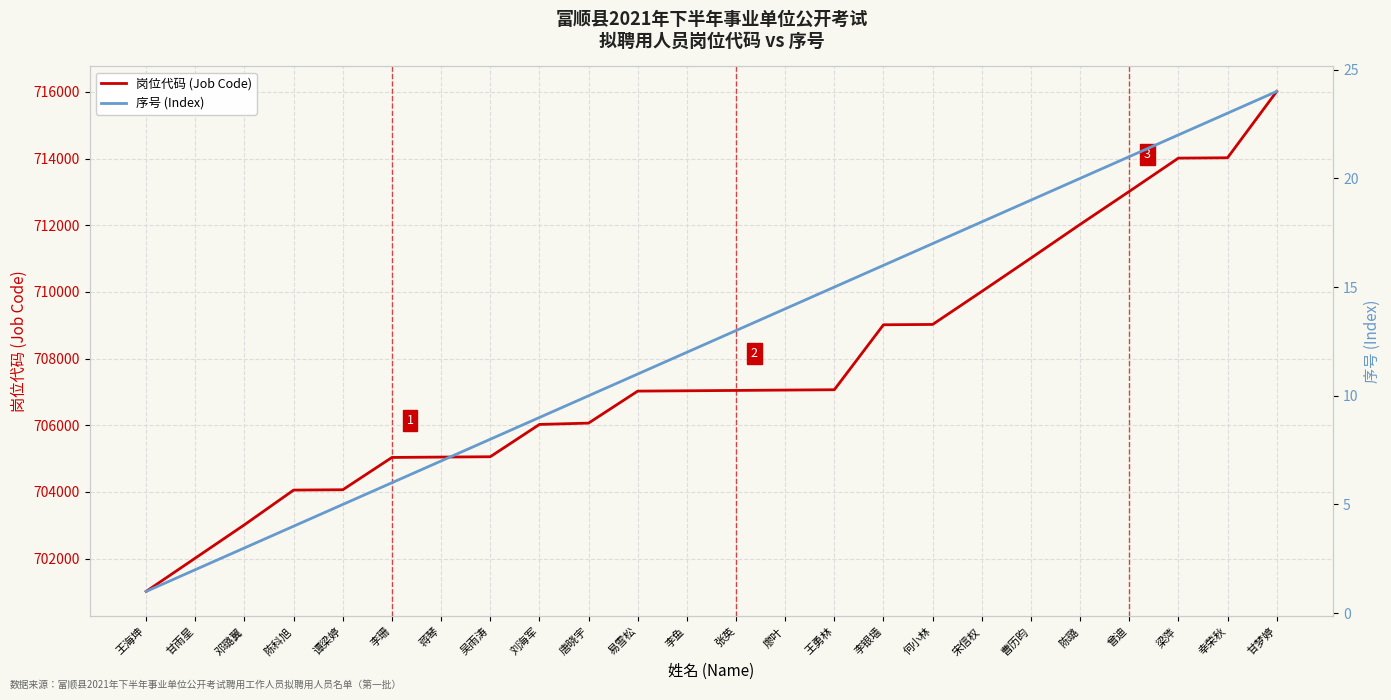

At which category is the sum across all series the highest?

甘梦婷